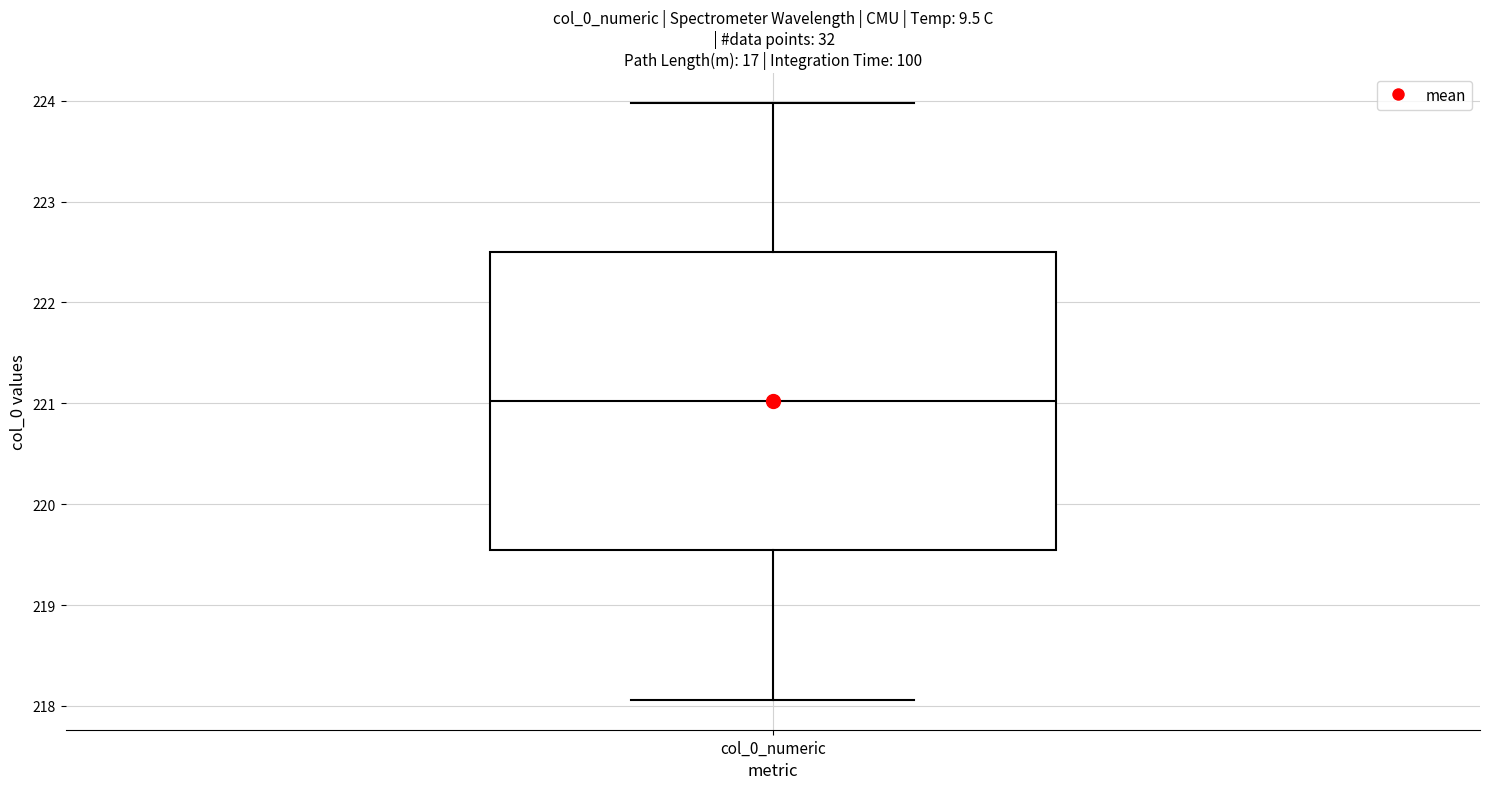

Where is the lower edge of the box for col_0_numeric on the y-axis? The values are not printed on the chart, so give them approximately, as read against the axis.

219.5